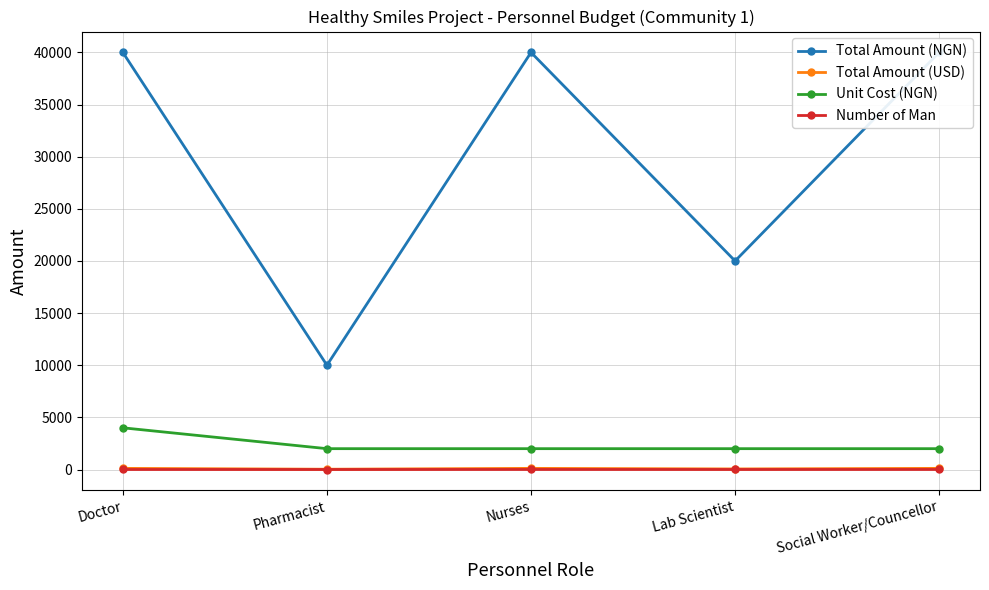

At which category does Total Amount (NGN) reach its first local valley?

Pharmacist